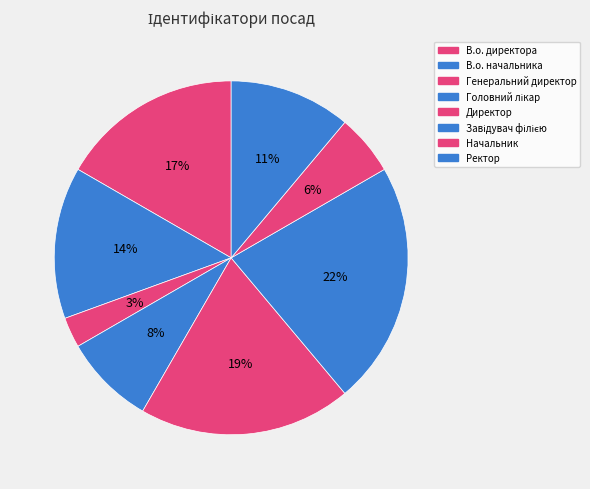

What percentage is the Головний лікар slice, to the nearest percent?

8%